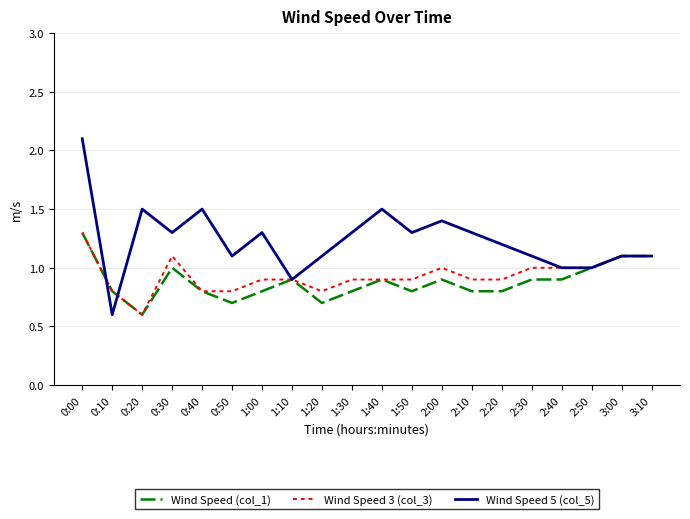

At which label does Wind Speed 3 (col_3) reach its peak?

0:00